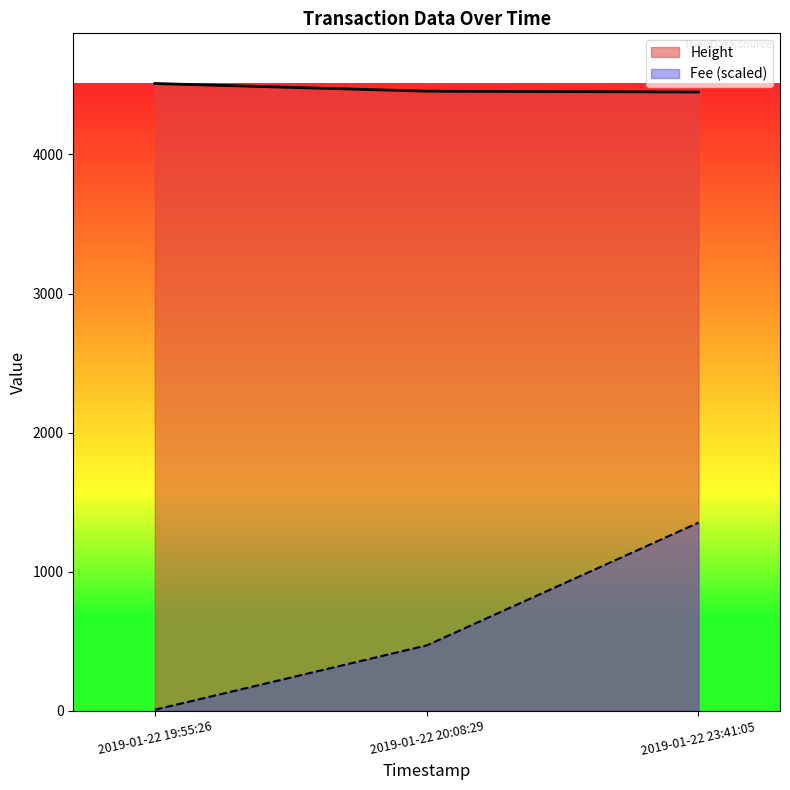

Which series has the widest spread of values?

Fee (scaled)